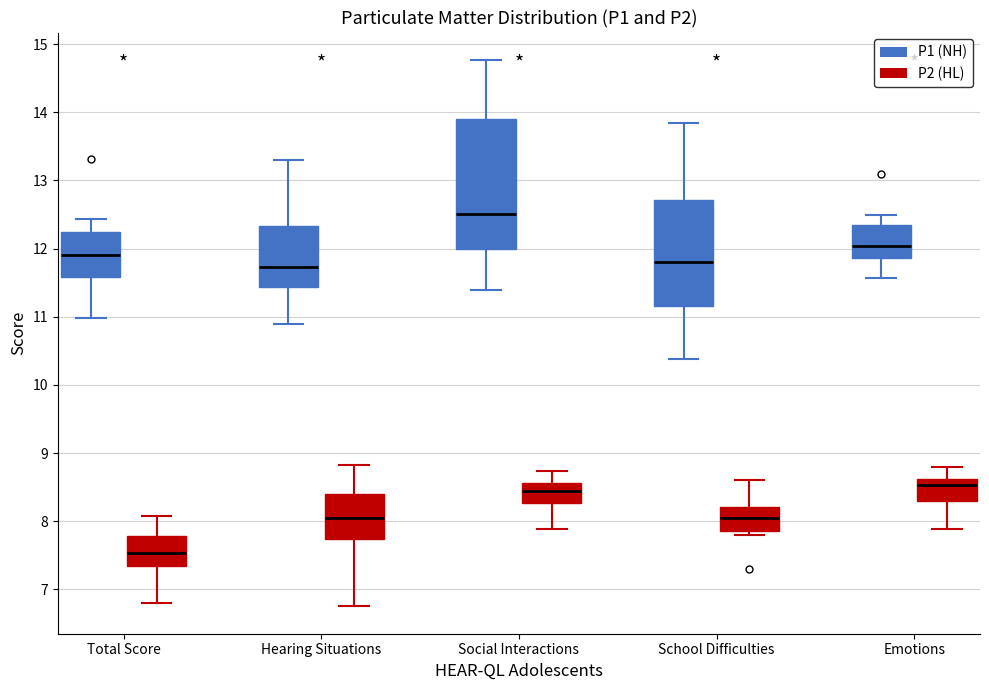

Which box's median line is the lowest?

Total Score (P2 (HL))